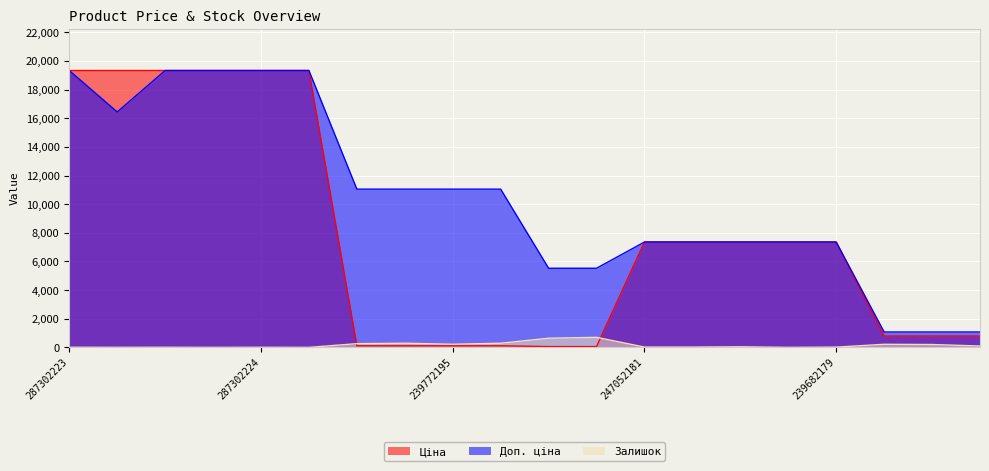

Which series has the largest total across all categories?

Доп. ціна